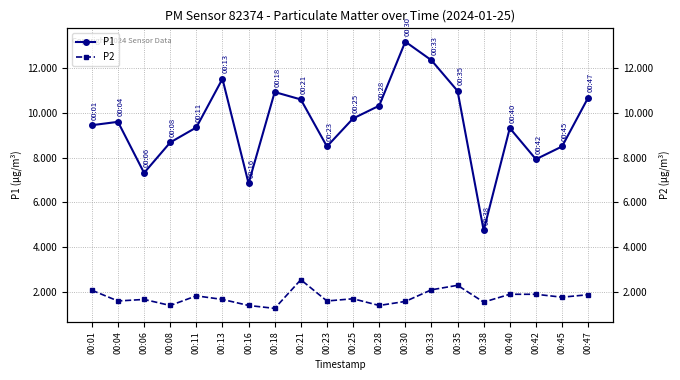

Reading right to left, extract all data points from this chart.

P1: 00:47=10.7	00:45=8.5	00:42=7.9	00:40=9.3	00:38=4.8	00:35=11.0	00:33=12.3	00:30=13.2	00:28=10.3	00:25=9.8	00:23=8.5	00:21=10.6	00:18=10.9	00:16=6.8	00:13=11.5	00:11=9.3	00:08=8.7	00:06=7.3	00:04=9.6	00:01=9.4
P2: 00:47=1.9	00:45=1.8	00:42=1.9	00:40=1.9	00:38=1.6	00:35=2.3	00:33=2.1	00:30=1.6	00:28=1.4	00:25=1.7	00:23=1.6	00:21=2.5	00:18=1.3	00:16=1.4	00:13=1.7	00:11=1.8	00:08=1.4	00:06=1.7	00:04=1.6	00:01=2.1